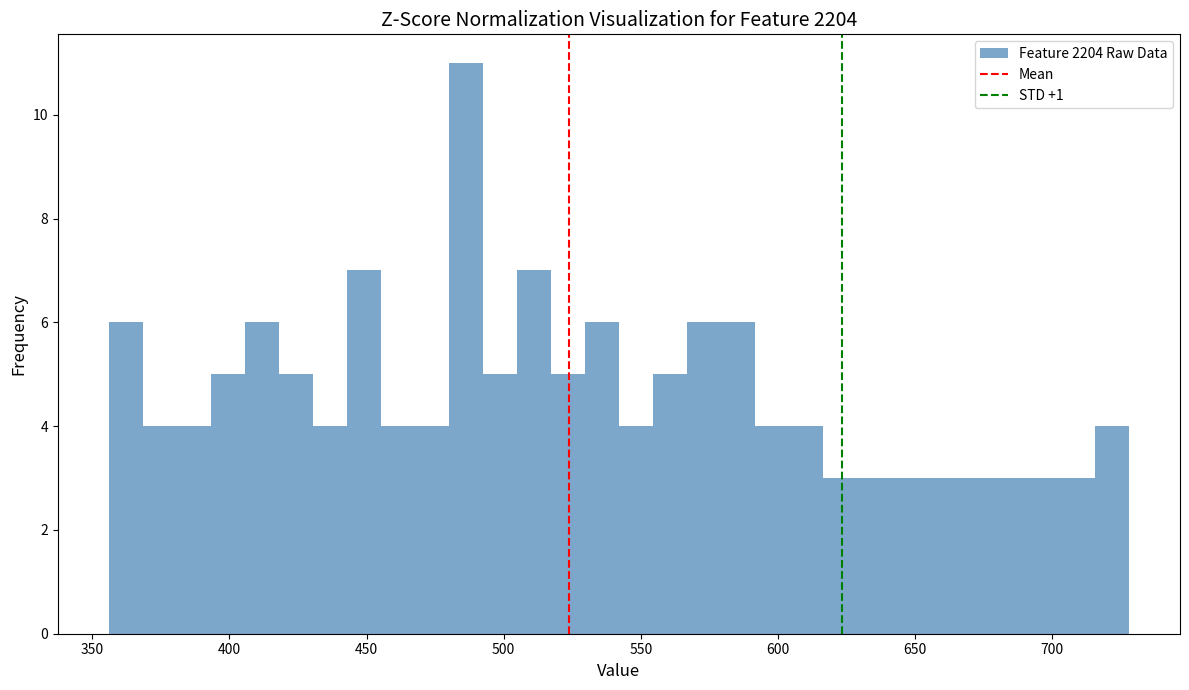

Around what value on the x-axis is the tallest bar? Give the approximate position of its centre, as read against the axis.

485